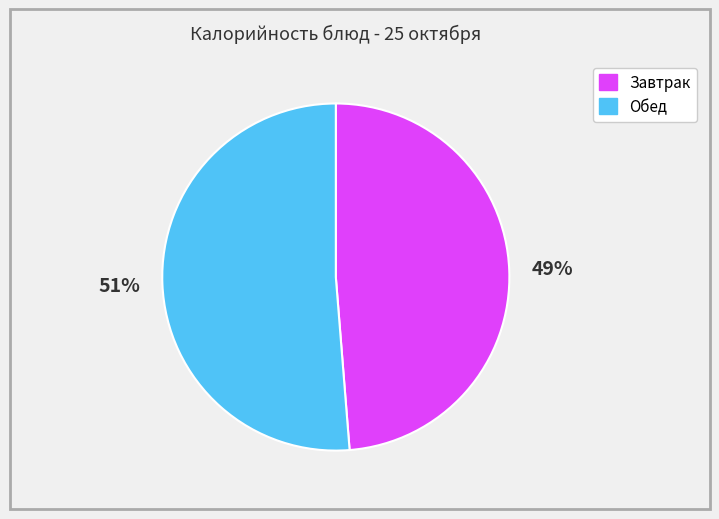

Is there a majority slice in this chart?

Yes